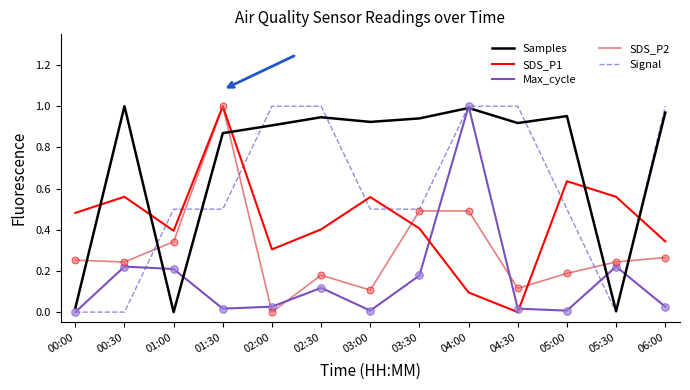

What are all the series names shown in the legend?

Samples, SDS_P1, Max_cycle, SDS_P2, Signal